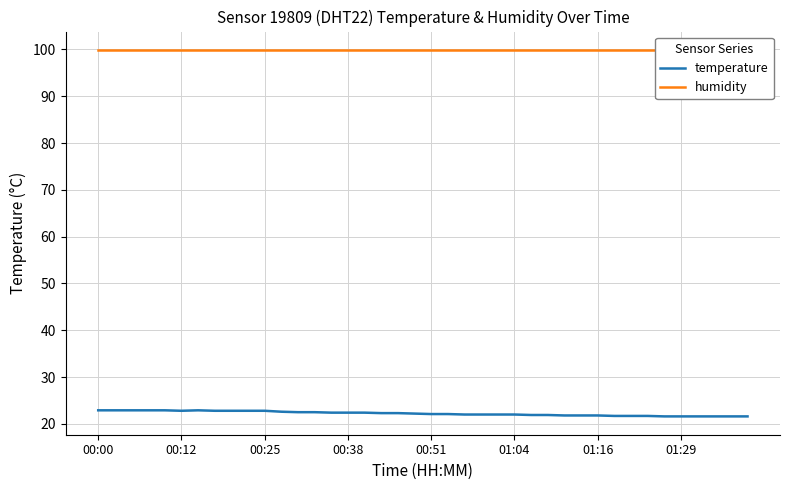

The value of temperature at 00:38 is 22.4. True or false?

True